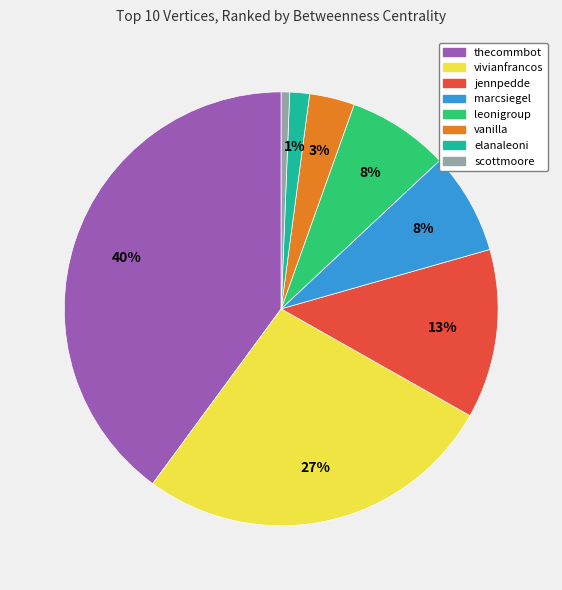

How many segments does this pie chart have?

8